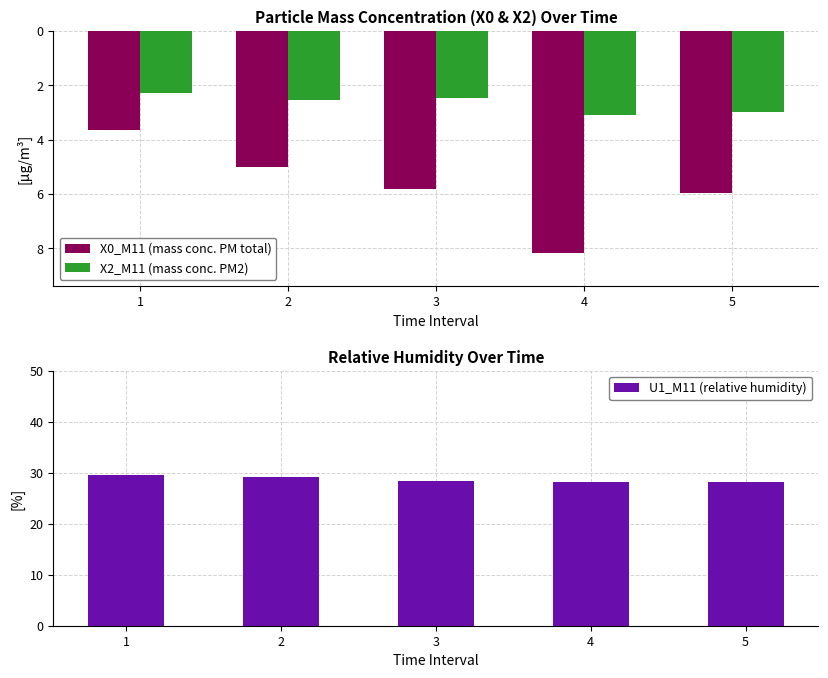

Reading left to right, what are all the values shown in this chart?

X0_M11 (mass conc. PM total): 1=3.6	2=5.0	3=5.8	4=8.2	5=6.0
X2_M11 (mass conc. PM2): 1=2.3	2=2.5	3=2.5	4=3.1	5=3.0
U1_M11 (relative humidity): 1=29.5	2=29.2	3=28.4	4=28.2	5=28.1